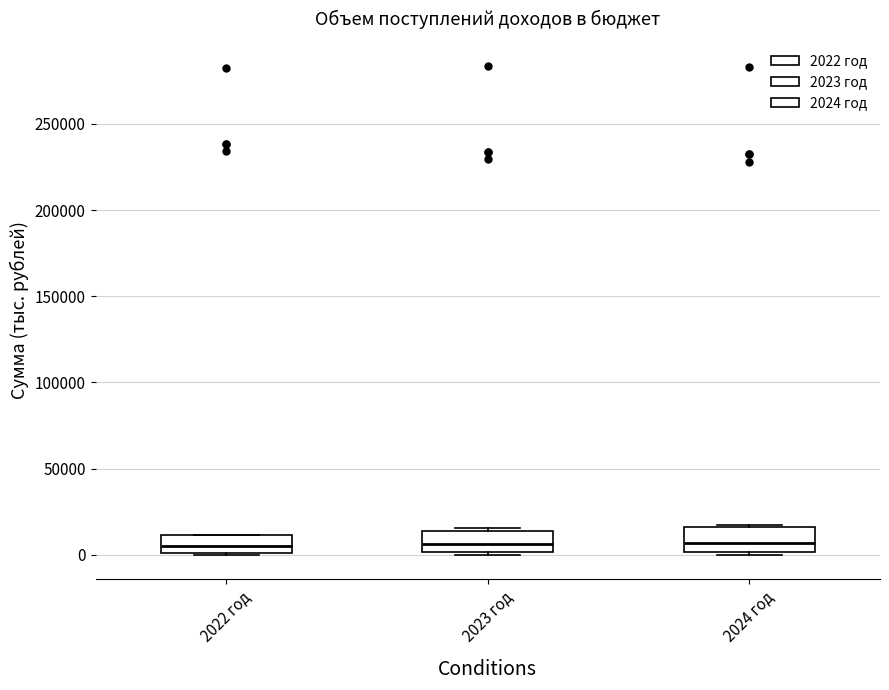

Reading left to right, read every box against the y-axis: the position of its median line, the range the box covers, and the ends of its whiskers. The values are not printed on the chart, so give them approximately, as read against the axis.

2022 год: median 5000, box 0 to 10000, whiskers 0 to 10000
2023 год: median 5000, box 0 to 15000, whiskers 0 to 15000
2024 год: median 5000, box 0 to 15000, whiskers 0 to 15000